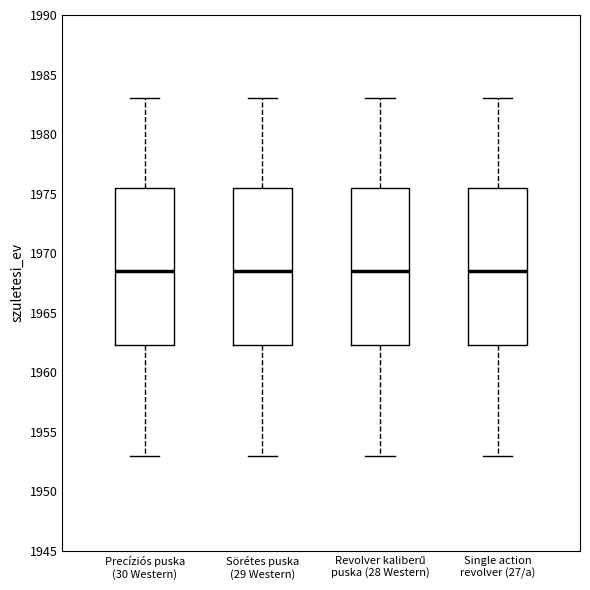

Reading left to right, transcribe this box plot: for each box, give where its median line is, the range the box spans, and where its two whiskers end, as read against the y-axis. The values are not printed on the chart, so give them approximately, as read against the axis.

Precíziós puska (30 Western): median 1968.5, box 1962.5 to 1975.5, whiskers 1953.0 to 1983.0
Sörétes puska (29 Western): median 1968.5, box 1962.5 to 1975.5, whiskers 1953.0 to 1983.0
Revolver kaliberű puska (28 Western): median 1968.5, box 1962.5 to 1975.5, whiskers 1953.0 to 1983.0
Single action revolver (27/a): median 1968.5, box 1962.5 to 1975.5, whiskers 1953.0 to 1983.0